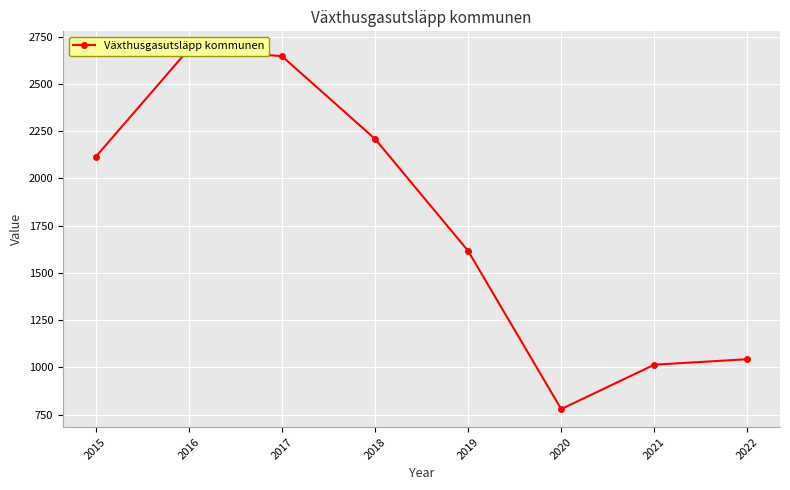

Reading left to right, extract all data points from this chart.

2114	2684	2648	2210	1617	779	1014	1043